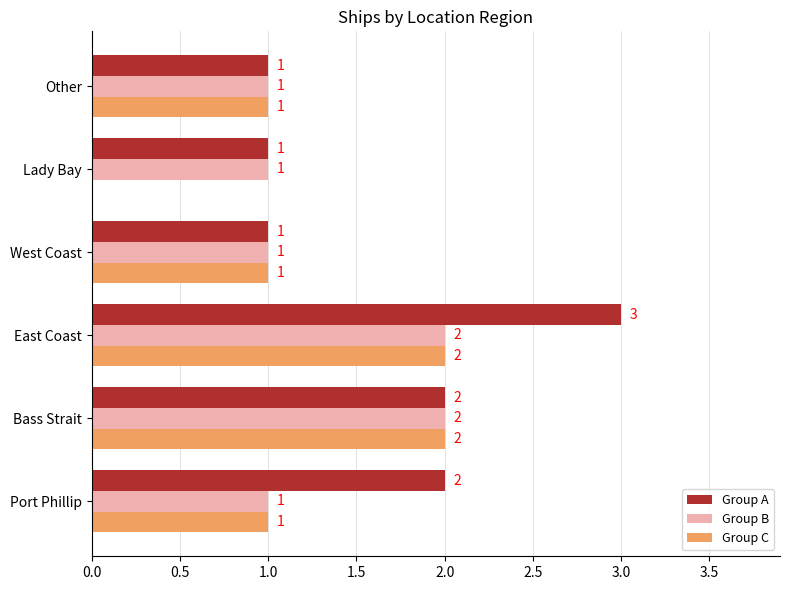

Is it true that Group B equals 1 at Lady Bay?

True